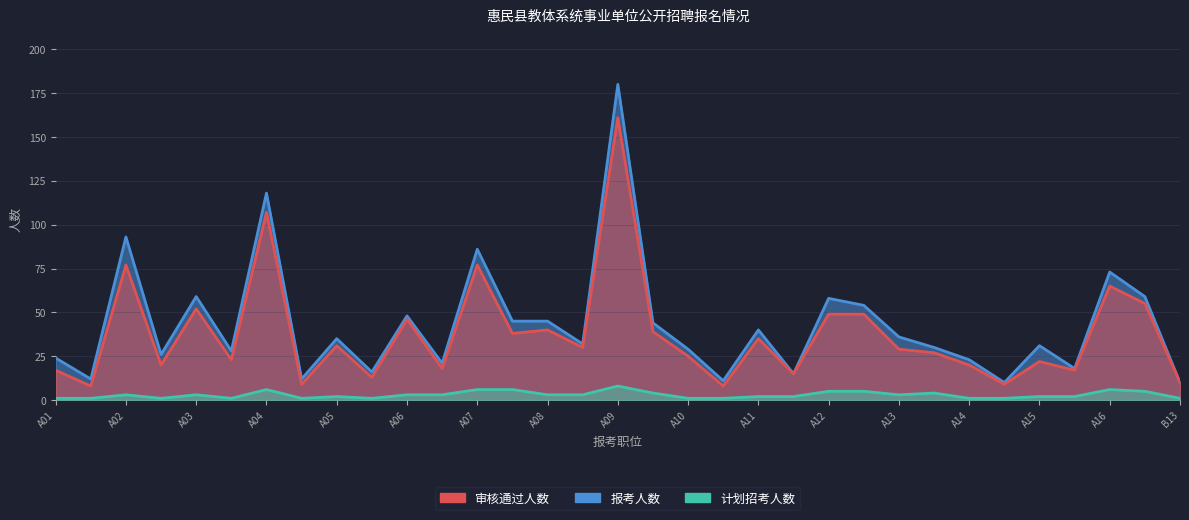

True or false: 报考人数 and 计划招考人数 intersect in this chart.

False